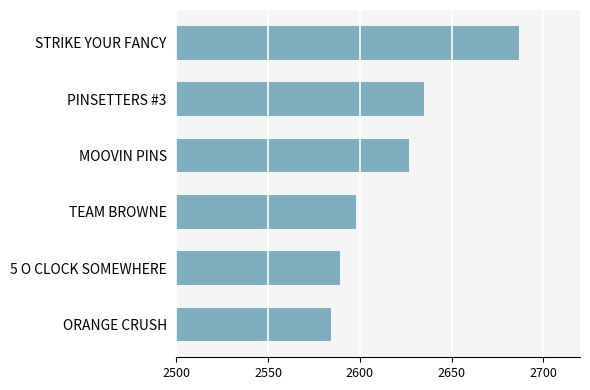

What is the sum of all values?

15720